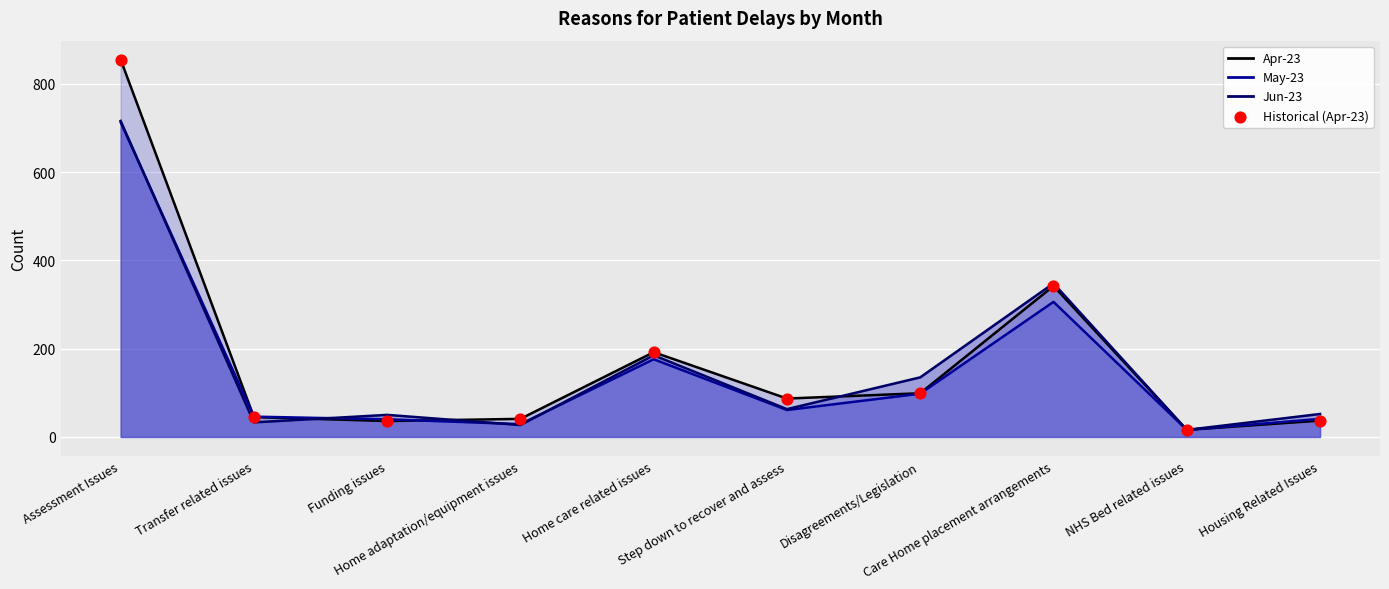

At which category is the sum across all series the highest?

Assessment Issues